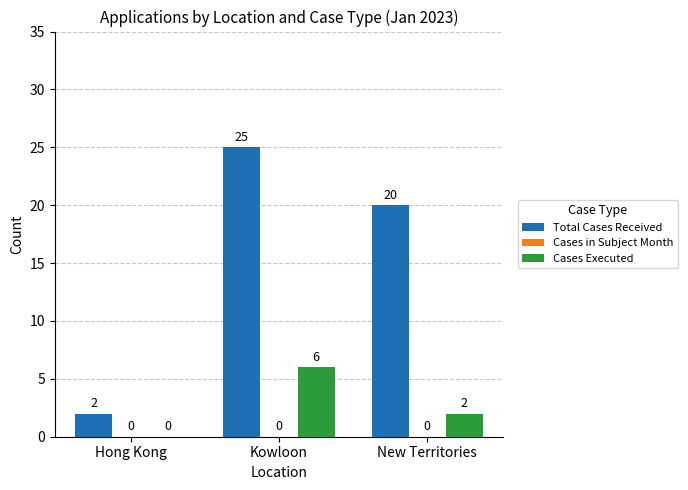

What value does the Cases Executed series have at New Territories?

2